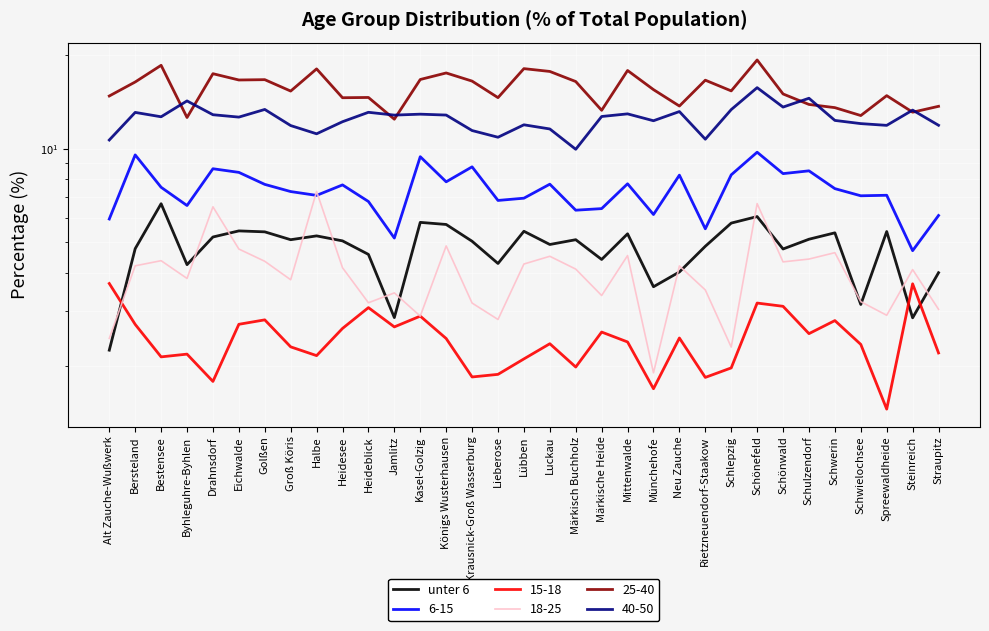

What is the label of the 26th point from the right?

Groß Köris